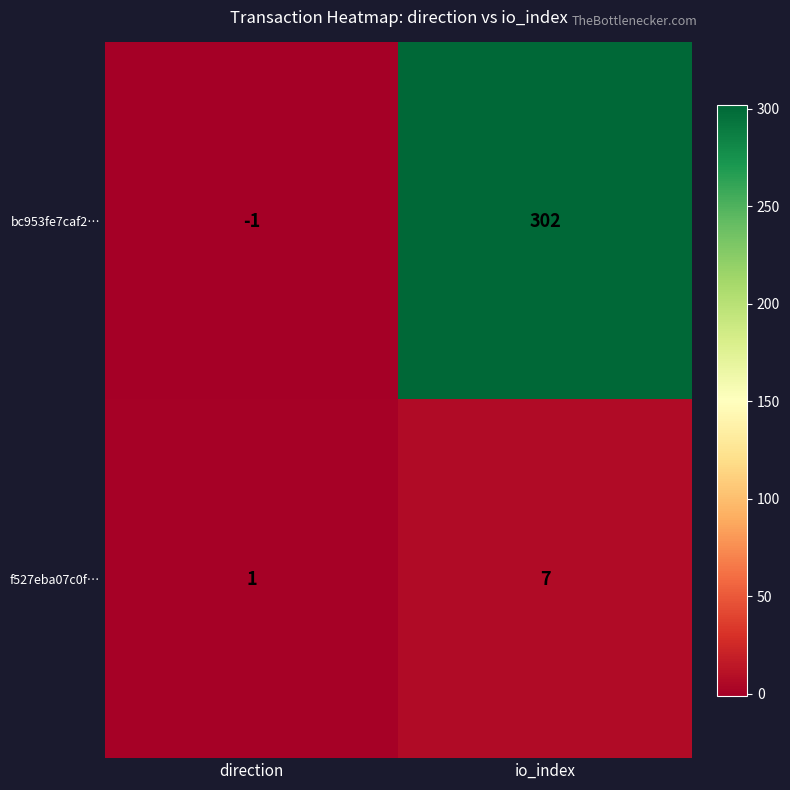

What is the maximum value shown in the chart?

302